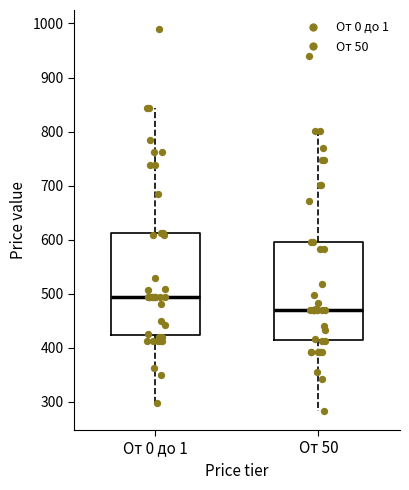

Reading left to right, read every box against the y-axis: the position of its median line, the range the box covers, and the ends of its whiskers. The values are not printed on the chart, so give them approximately, as read against the axis.

От 0 до 1: median 490, box 420 to 610, whiskers 300 to 840
От 50: median 470, box 410 to 600, whiskers 280 to 800